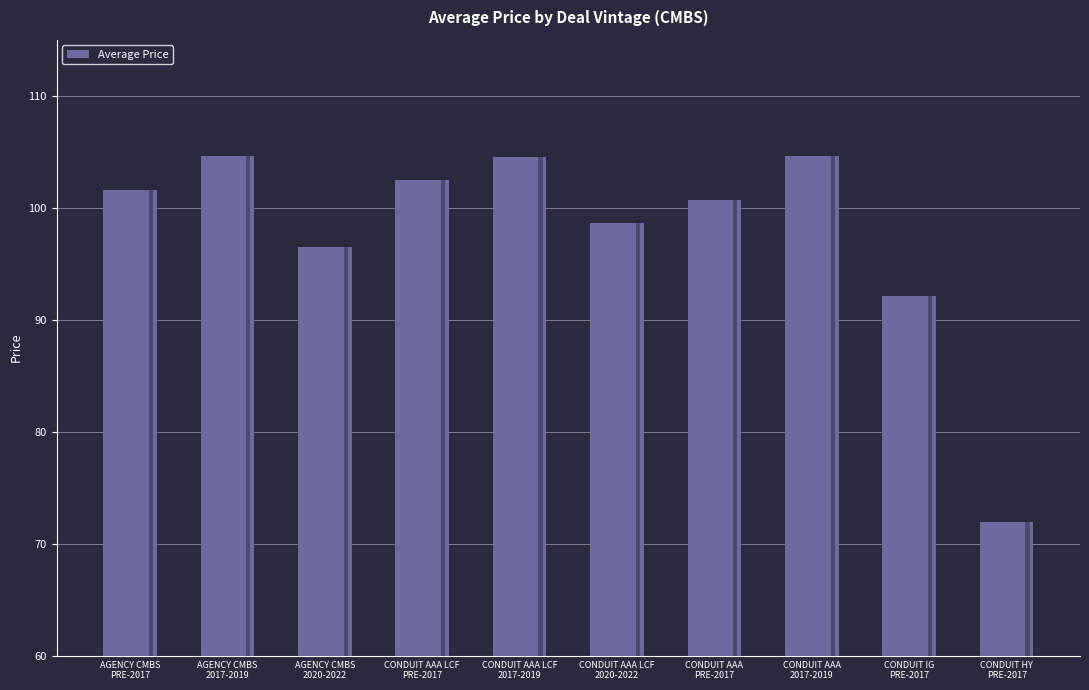

What is the sum of all values?

977.6